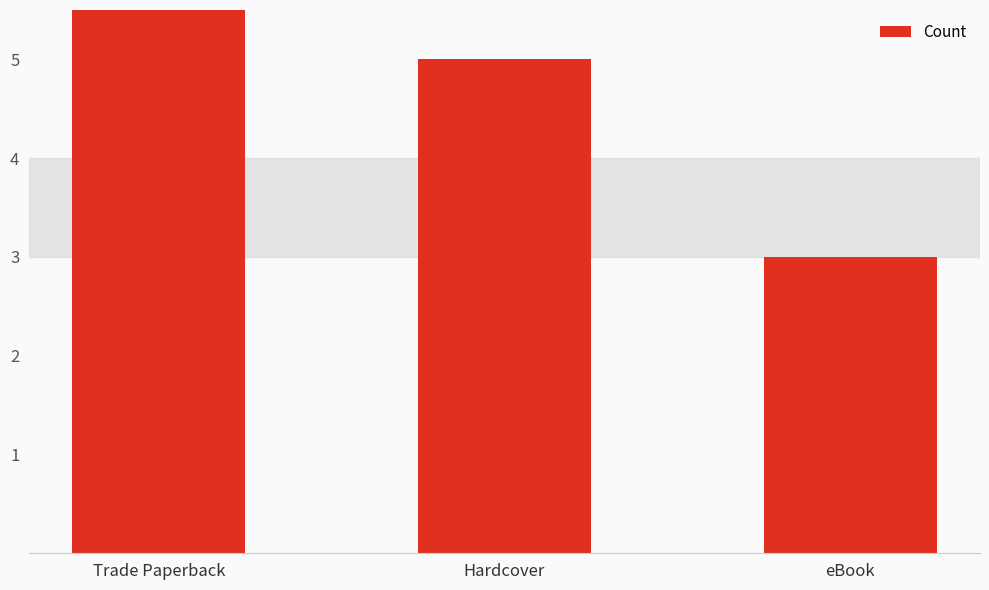

At which category does the chart reach its peak across all series?

Trade Paperback